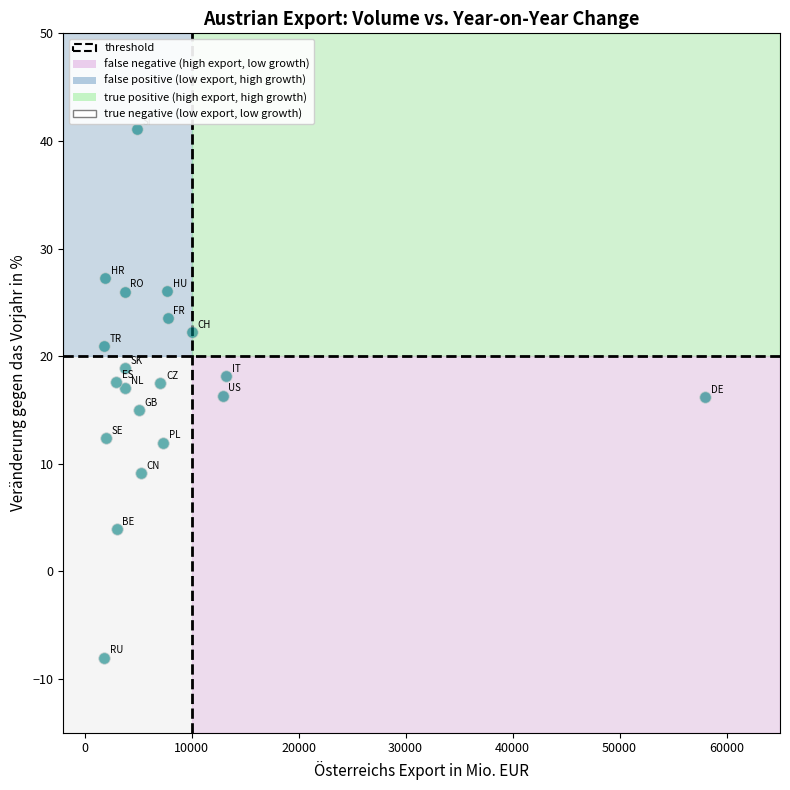

What is the range of X values (max minus min)?

56207.2